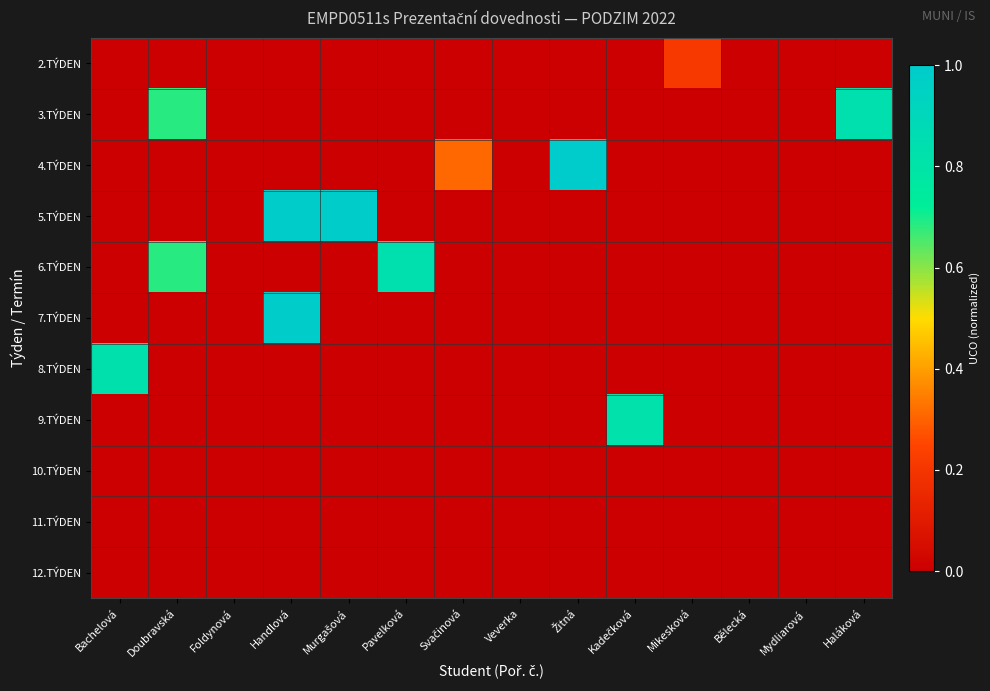

Between Svačinová and Mydliarová, which series saw the biggest shift?

4.TÝDEN